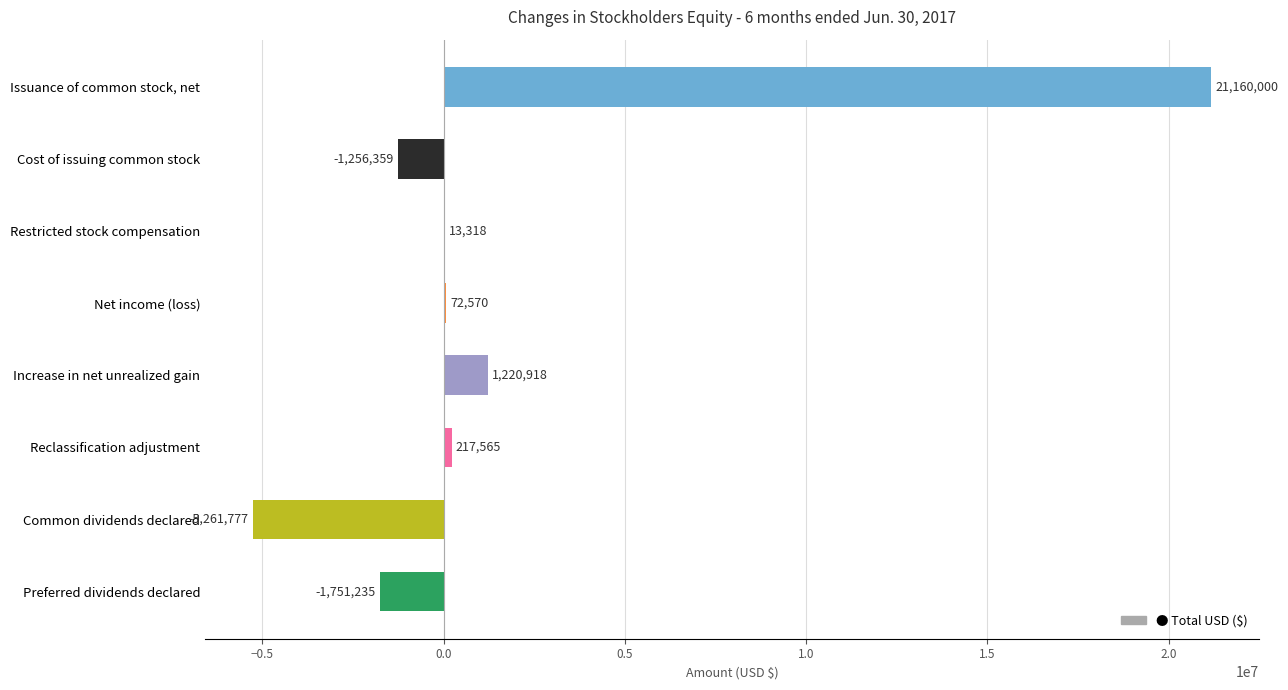

Which label corresponds to the largest value in the chart?

Issuance of common stock, net